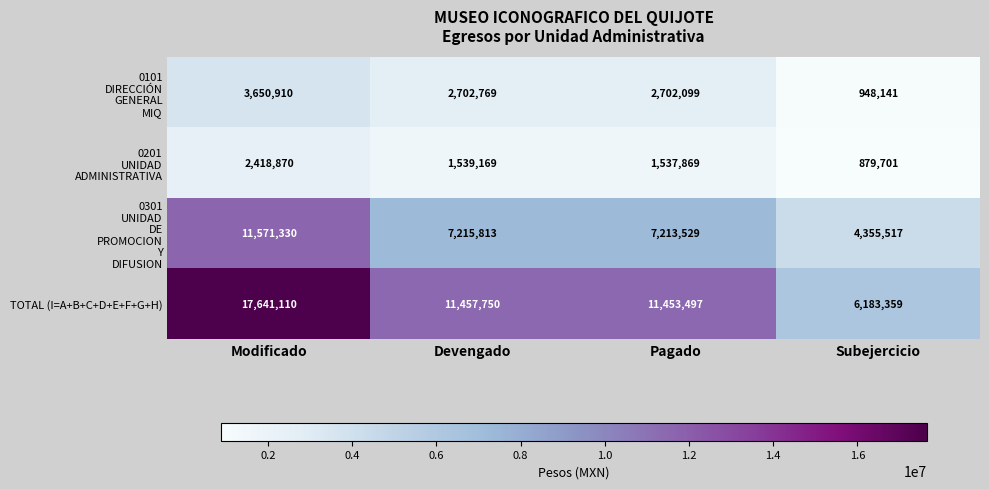

What value does the TOTAL (I=A+B+C+D+E+F+G+H) series have at Subejercicio?

6183359